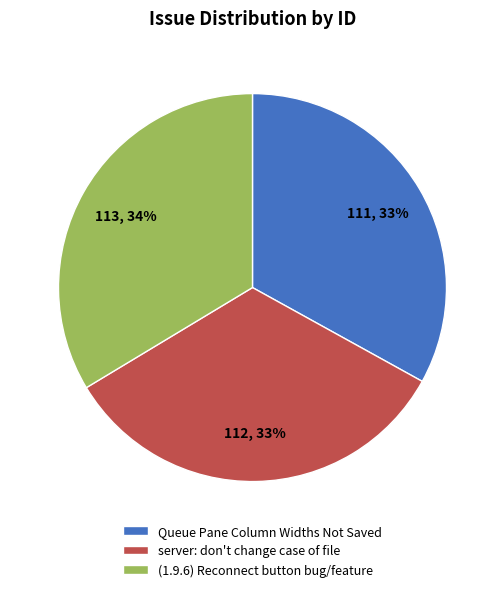

Is the sum of server: don't change case of file and Queue Pane Column Widths Not Saved greater than half?

Yes